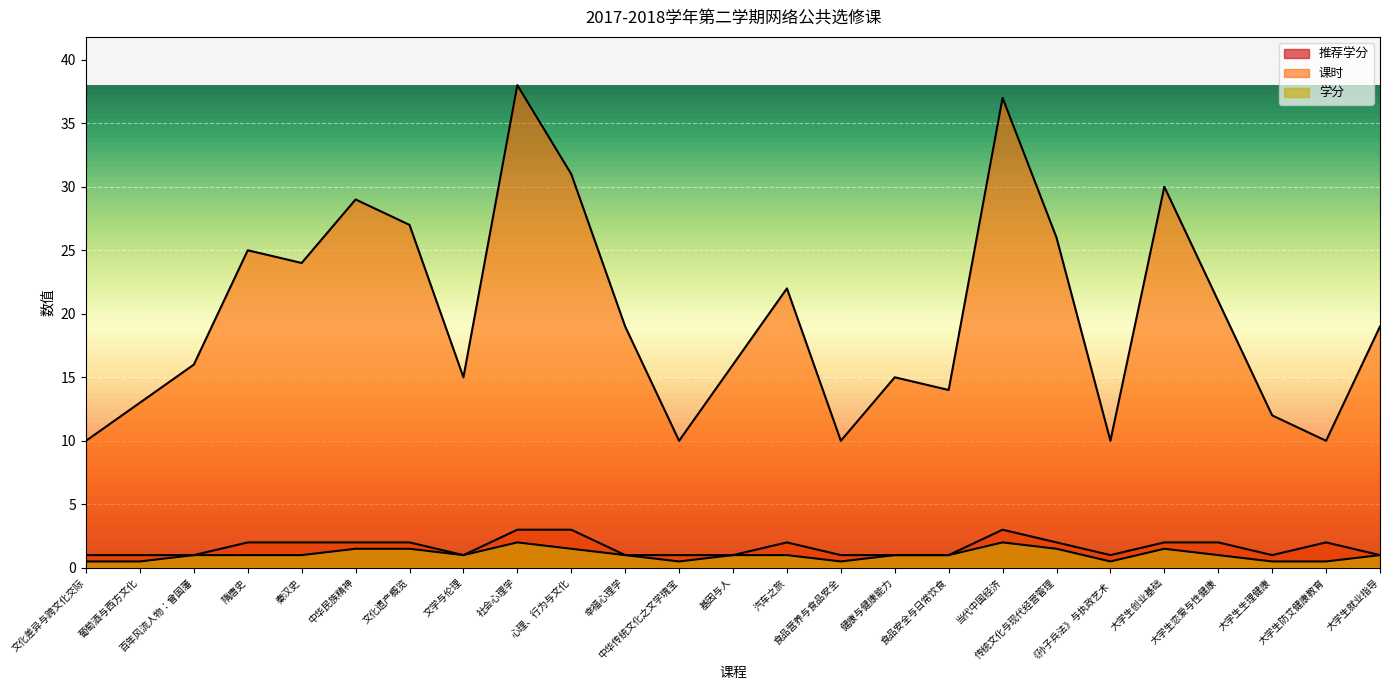

In 推荐学分, how many points are higher than both neighbors (excluding endpoints)?

3